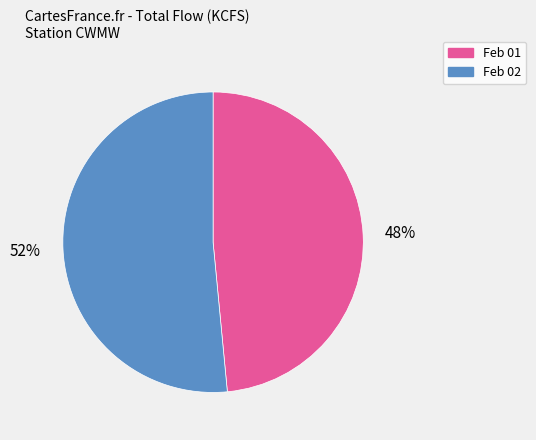

Count the number of slices in the pie.

2